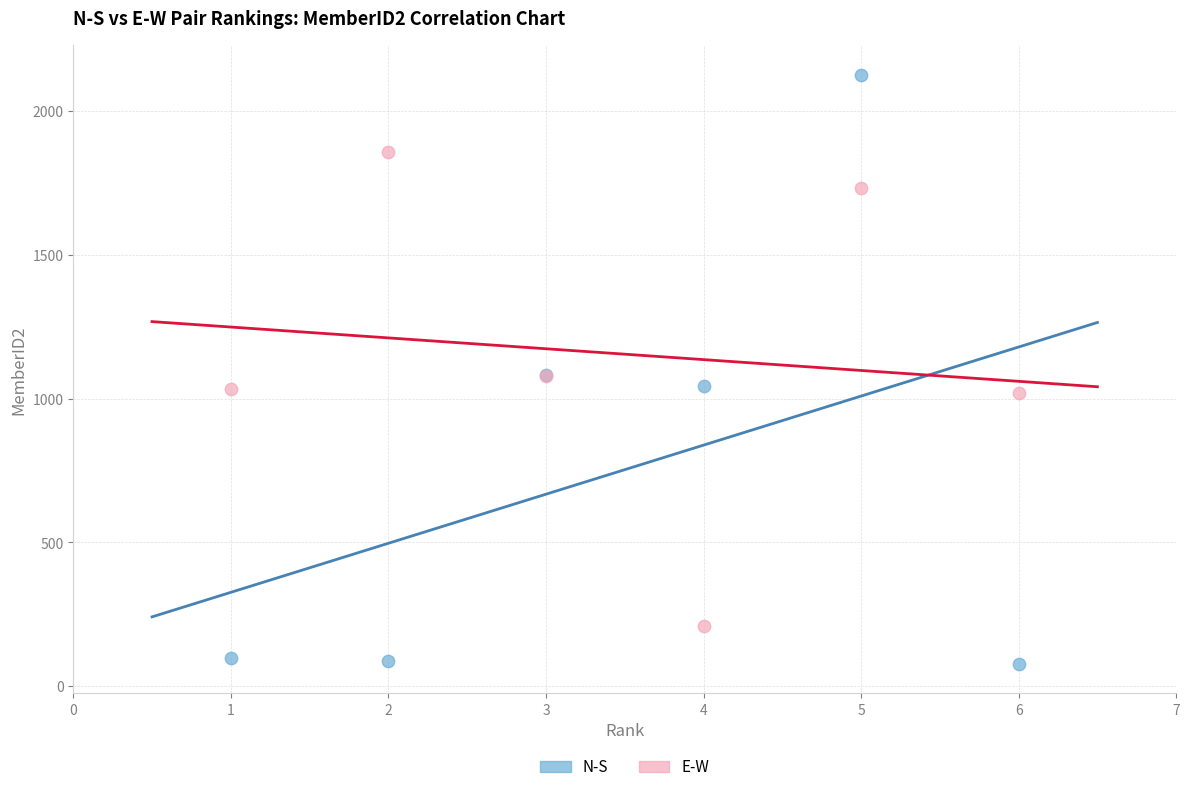

Which series reaches the minimum Y coordinate?

N-S